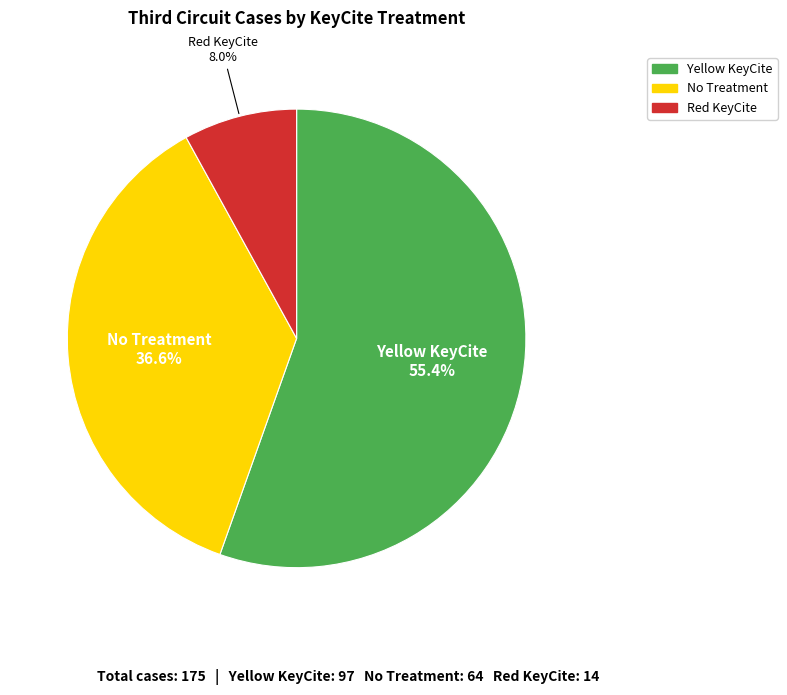

Does No Treatment account for over 50% of the chart?

No